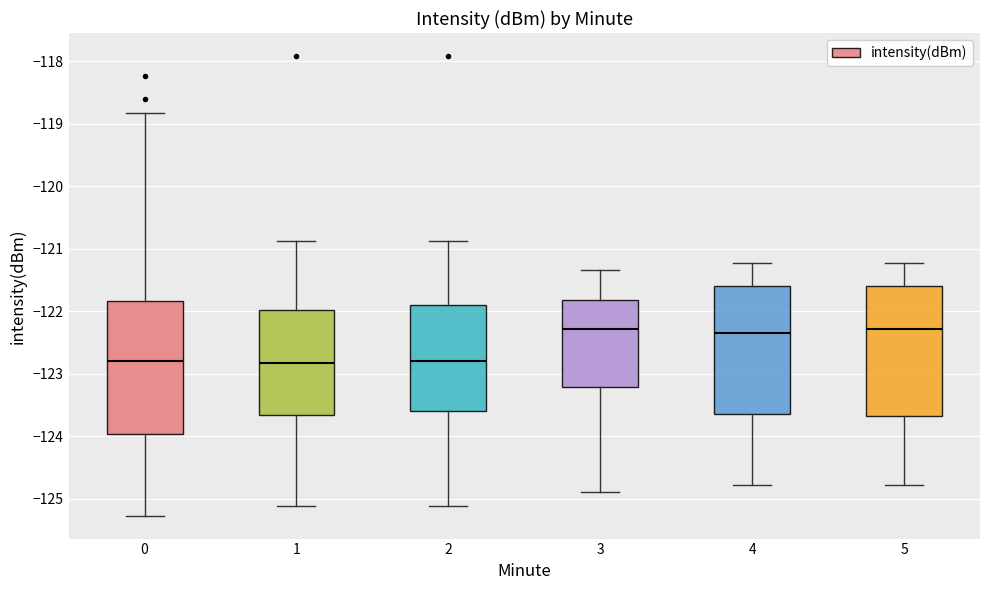

Where does the median line of the box at x = 5 sit on the y-axis? The values are not printed on the chart, so give them approximately, as read against the axis.

-122.3